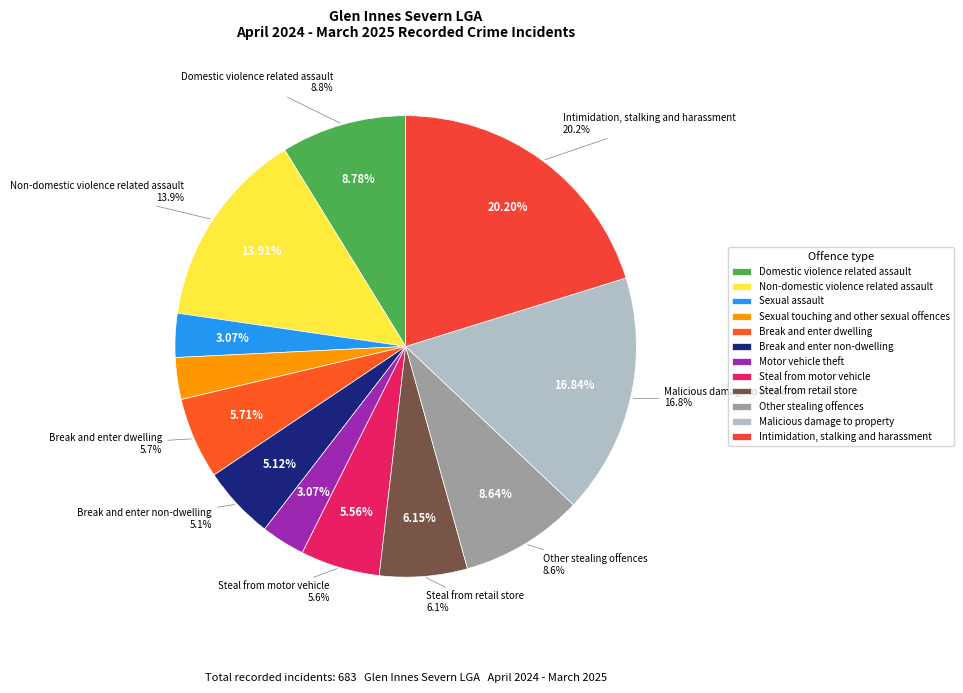

Does any single category account for the majority?

No